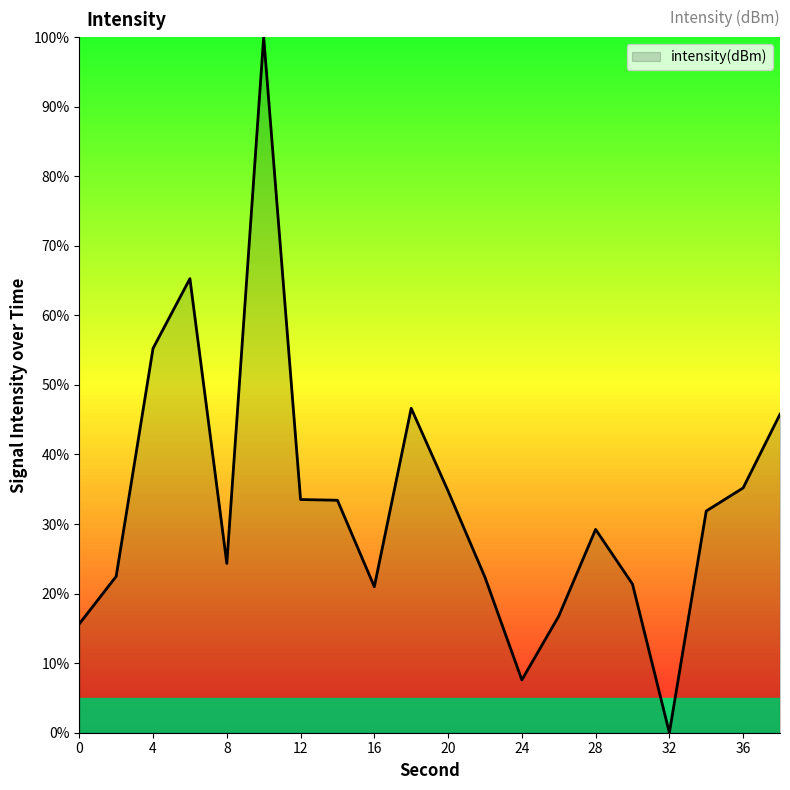

What is the greatest value displayed?

100.0